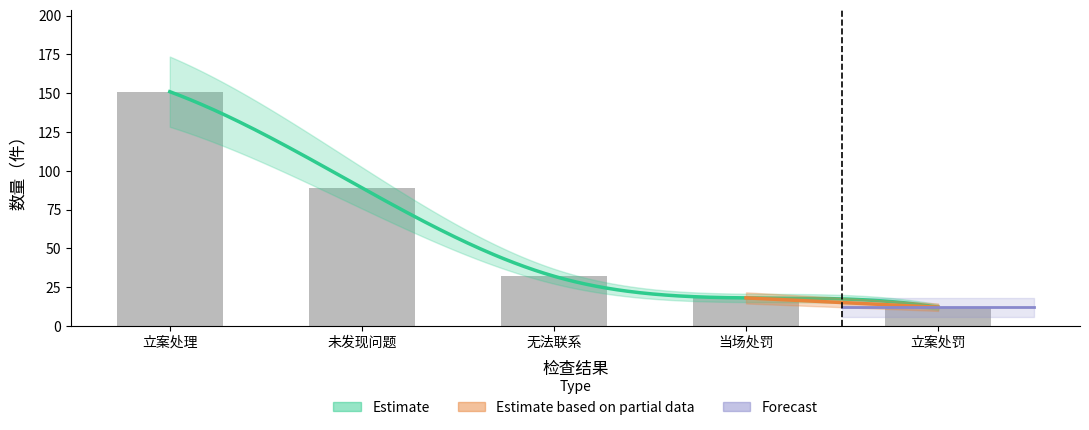

What is the ratio of the value at 无法联系 to the value at 未发现问题?

0.4